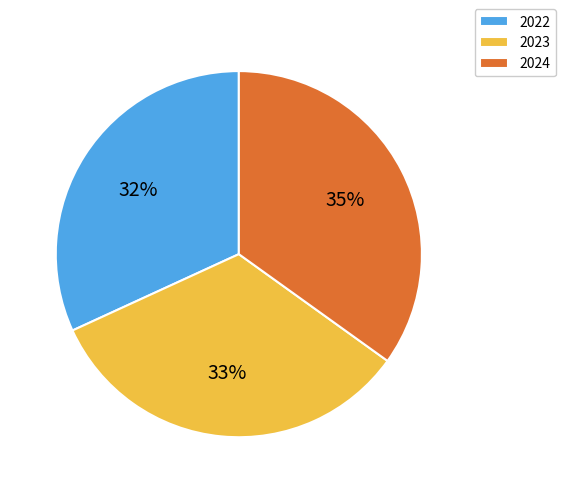

To the nearest percent, what portion does 2024 represent?

35%